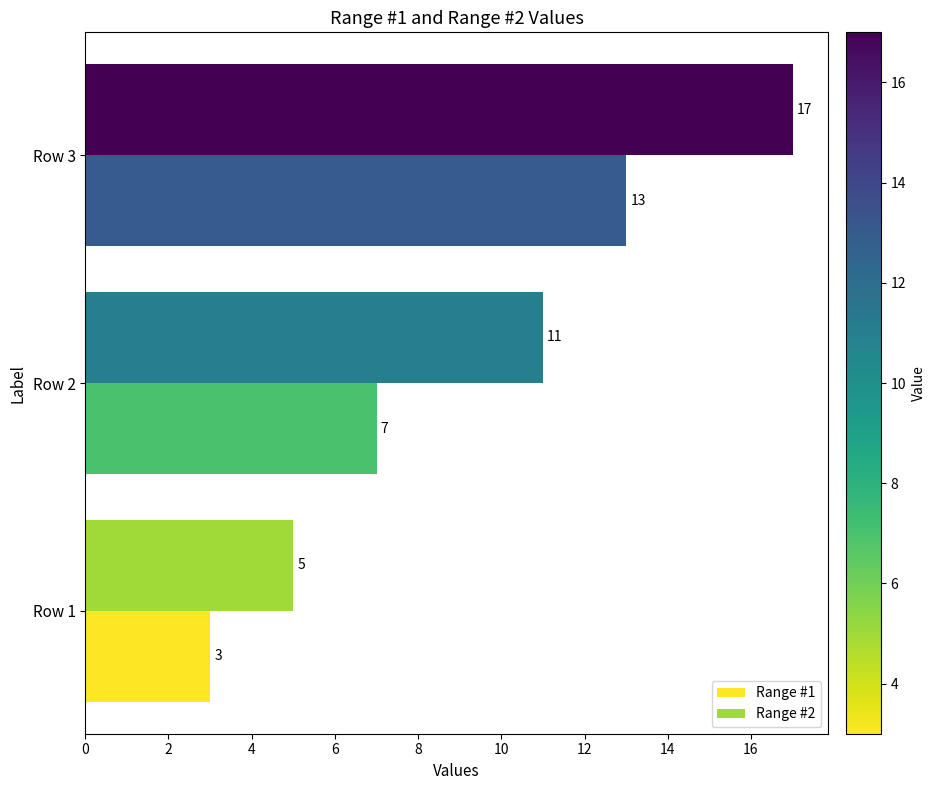

How many distinct data groups are displayed?

2